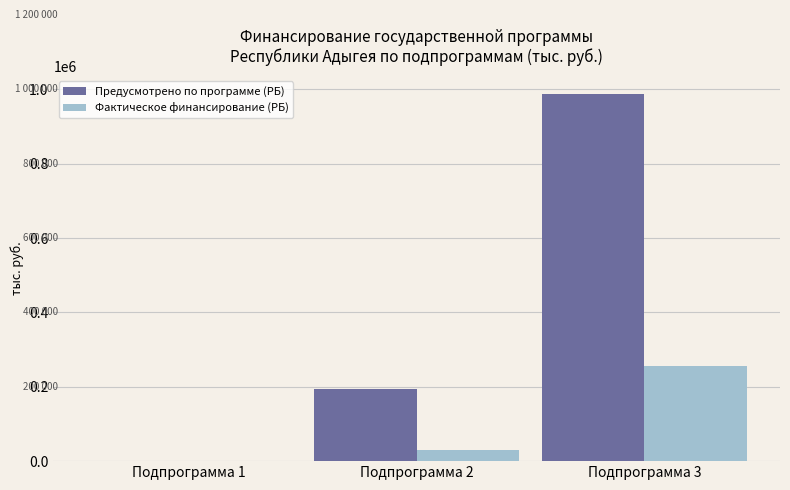

What is the highest value of the Фактическое финансирование (РБ) series?

256296.1